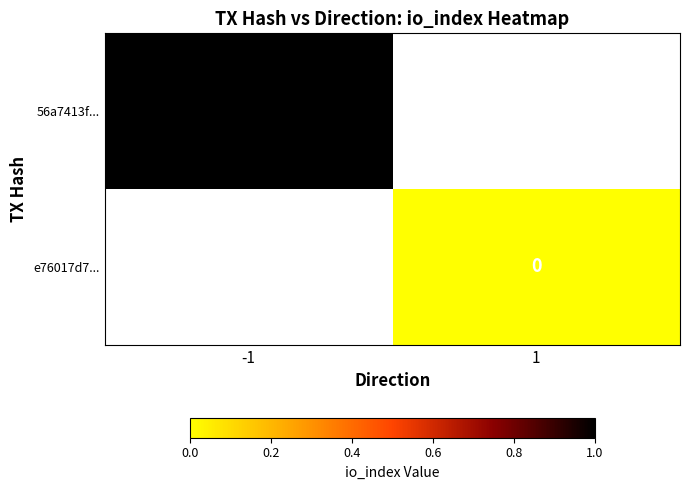

What value does the 56a7413f... series have at -1?

1.0